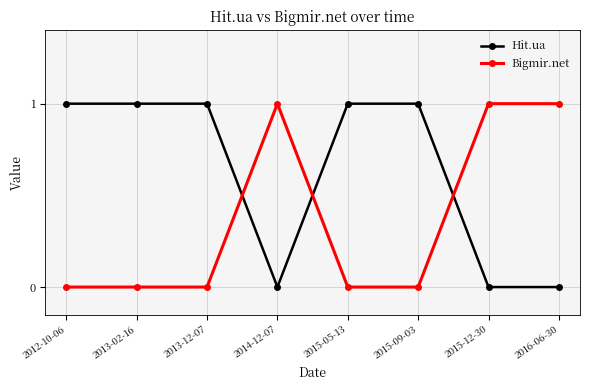

True or false: Hit.ua has more than 2 points higher than both neighbors.

False